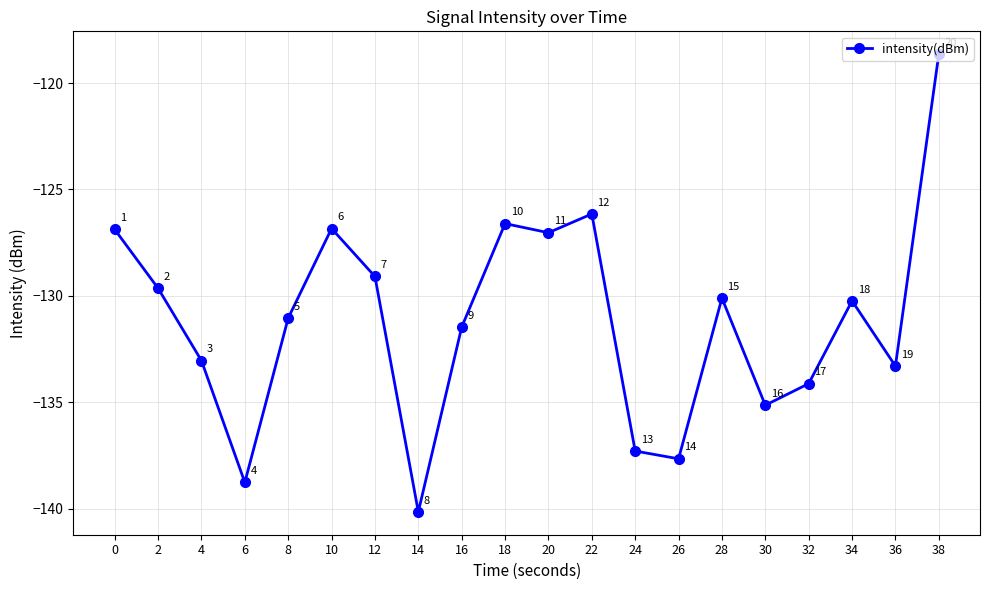

What value does the data have at 4?

-133.0